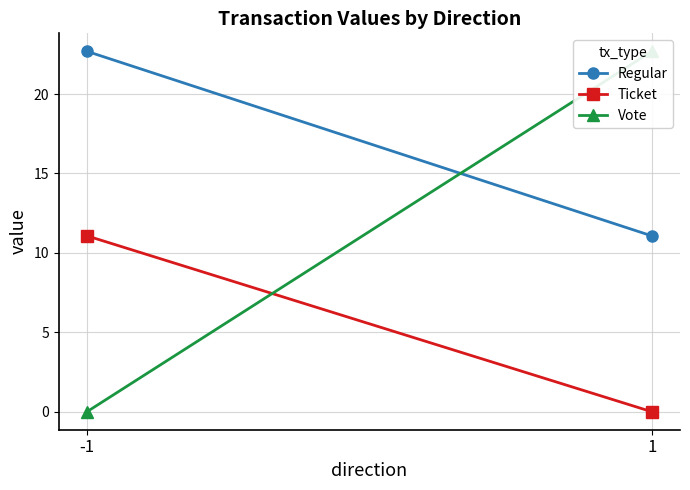

True or false: Regular has a value of 14.2 at -1.

False